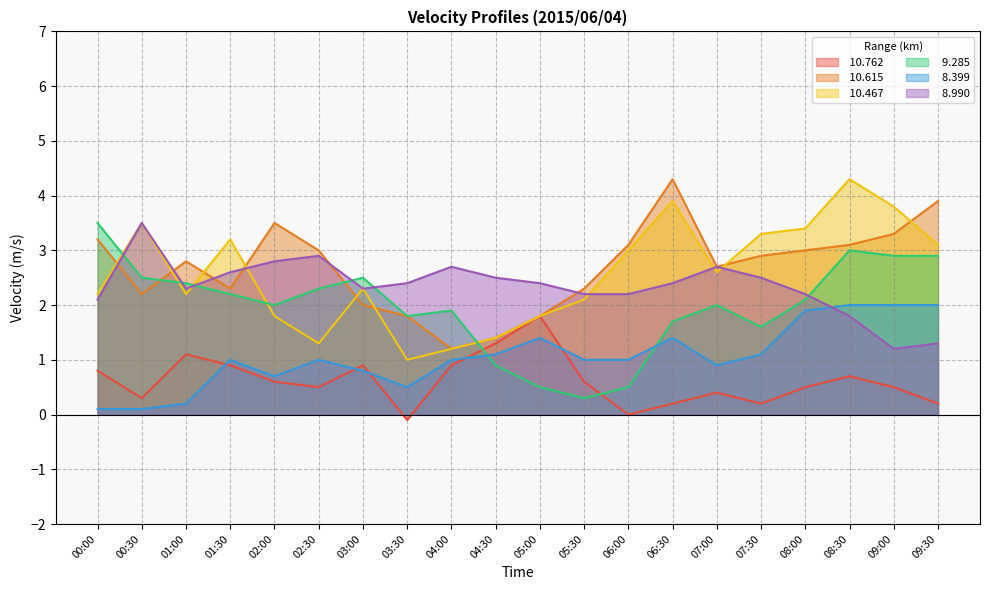

At which category is the sum across all series the highest?

08:30